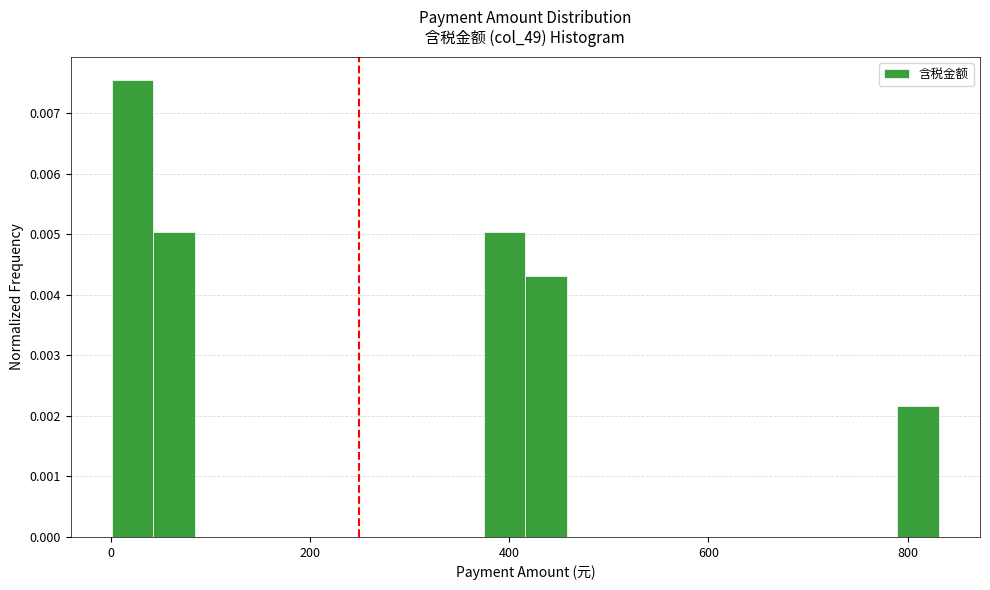

Around what value on the x-axis is the tallest bar? Give the approximate position of its centre, as read against the axis.

20